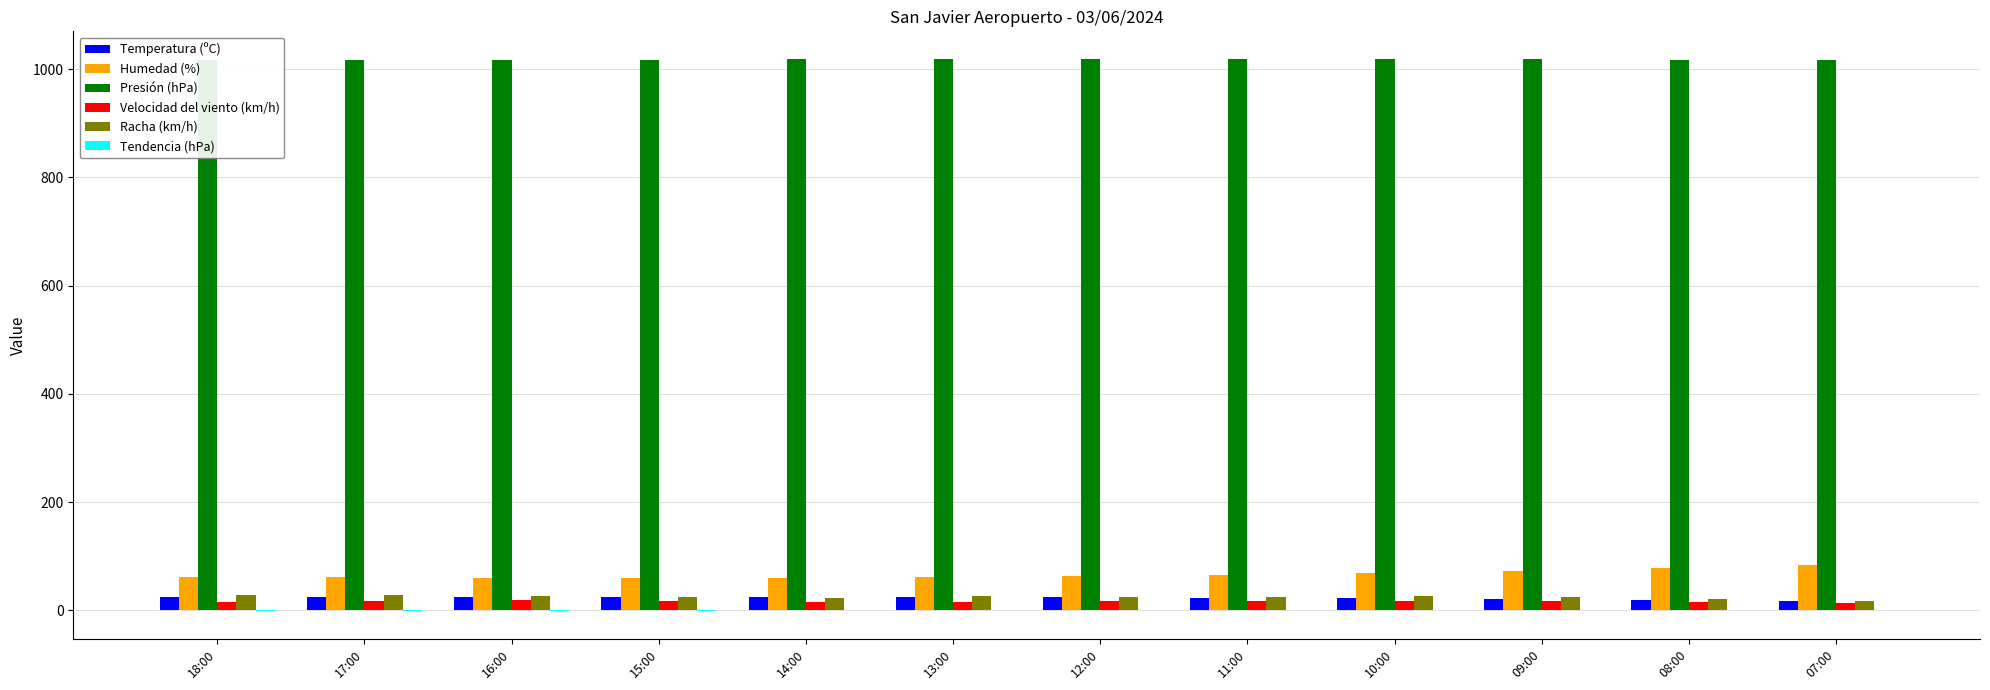

What is the minimum value for Humedad (%)?

59.0